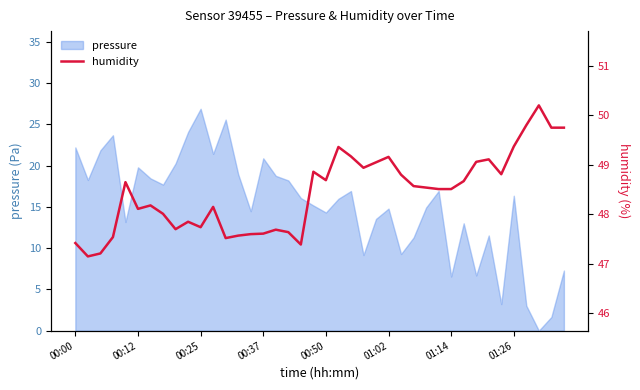

What is the sum of the values at 38 and 29?

98.3